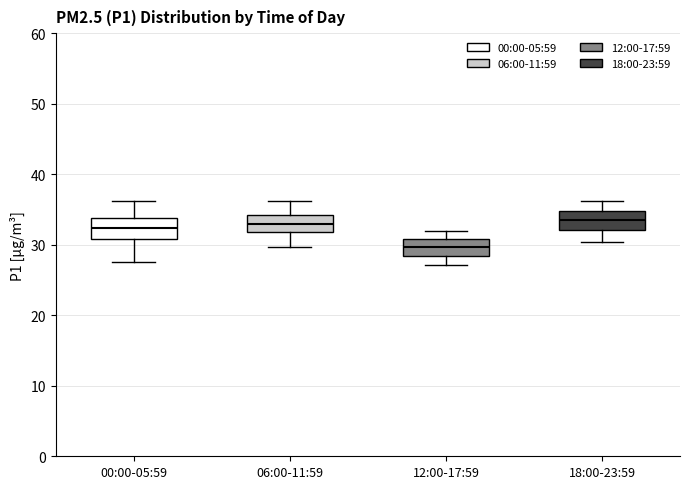

Reading left to right, read every box against the y-axis: the position of its median line, the range the box covers, and the ends of its whiskers. The values are not printed on the chart, so give them approximately, as read against the axis.

00:00-05:59: median 32, box 31 to 34, whiskers 28 to 36
06:00-11:59: median 33, box 32 to 34, whiskers 30 to 36
12:00-17:59: median 30, box 28 to 31, whiskers 27 to 32
18:00-23:59: median 33, box 32 to 35, whiskers 30 to 36